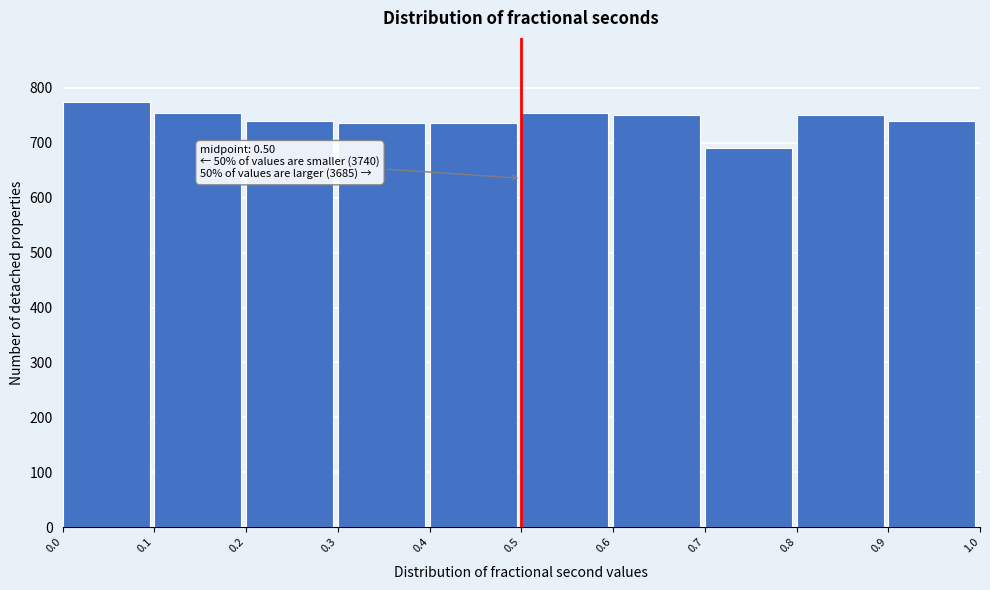

Which range on the x-axis has the tallest bar?

0.0 to 0.1